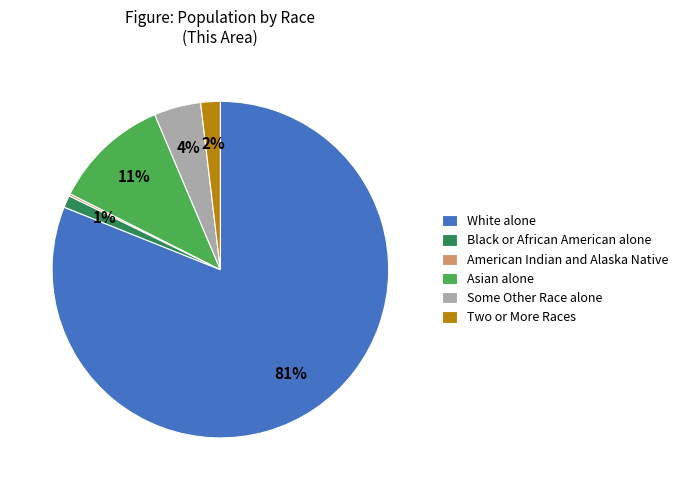

True or false: Black or African American alone accounts for 11% of the total.

False